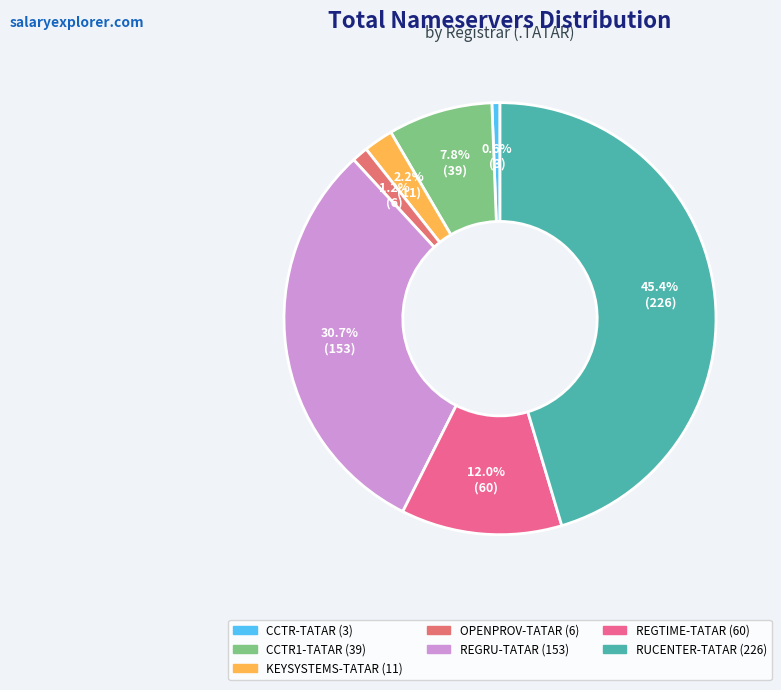

To the nearest percent, what is the average slice percentage?

14%